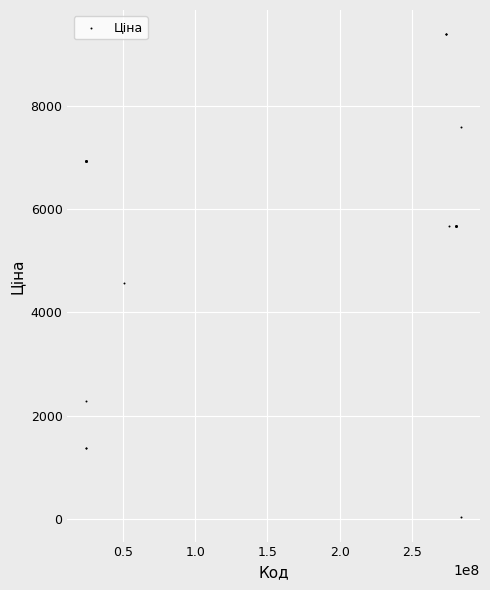

What Y value in the scatter plot is closest to 4708?

4561.9